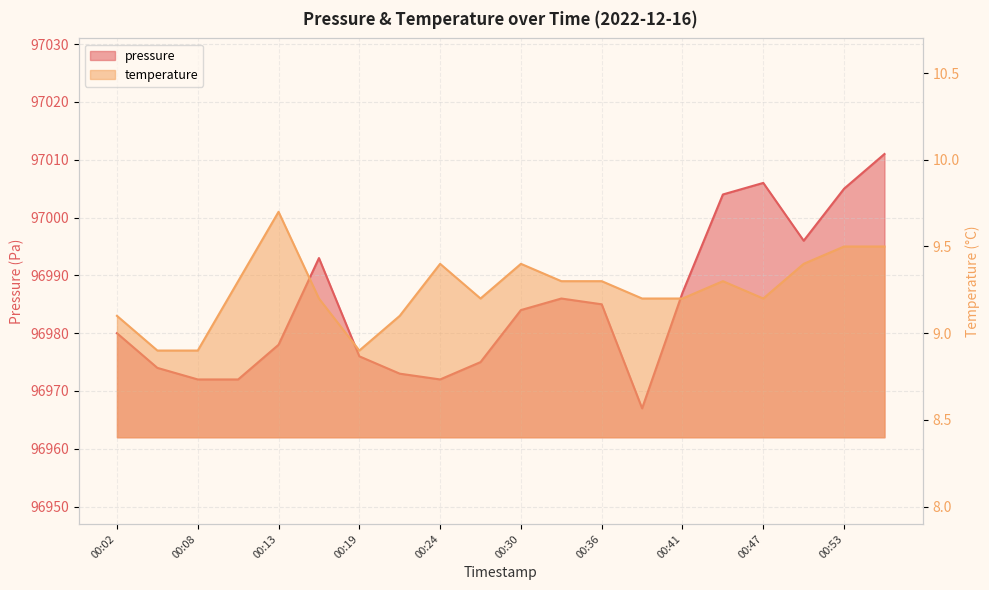

What are all the series names shown in the legend?

pressure, temperature